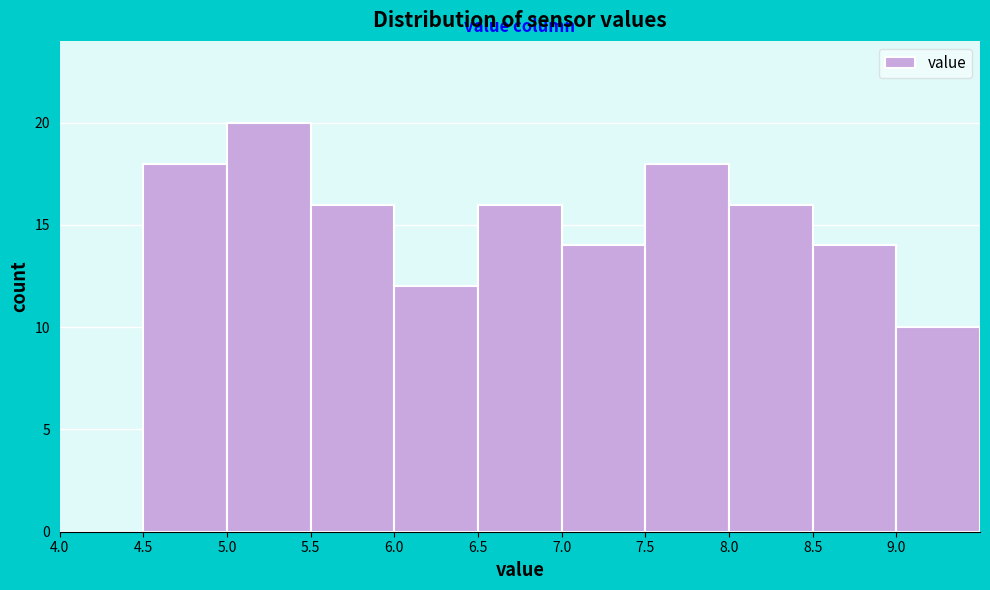

What is the height of the bar covering 4.5 to 5.0 on the x-axis? The values are not printed on the chart, so give them approximately, as read against the axis.

18